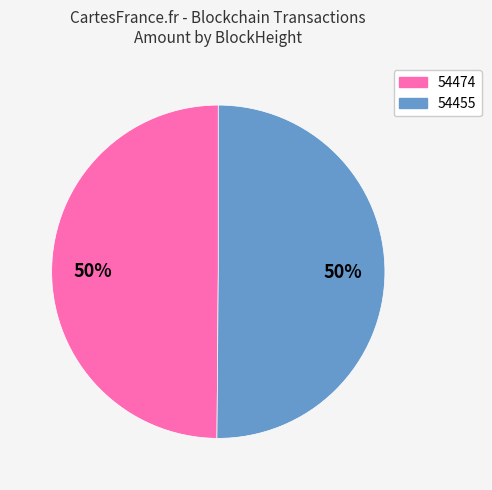

What percentage is the 54455 slice, to the nearest percent?

50%